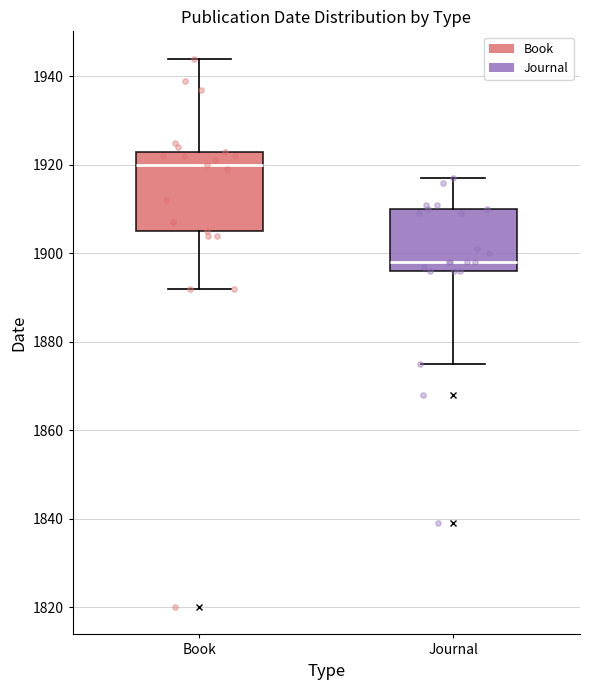

Reading left to right, transcribe this box plot: for each box, give where its median line is, the range the box spans, and where its two whiskers end, as read against the y-axis. The values are not printed on the chart, so give them approximately, as read against the axis.

Book: median 1920, box 1906 to 1924, whiskers 1892 to 1944
Journal: median 1898, box 1896 to 1910, whiskers 1876 to 1918